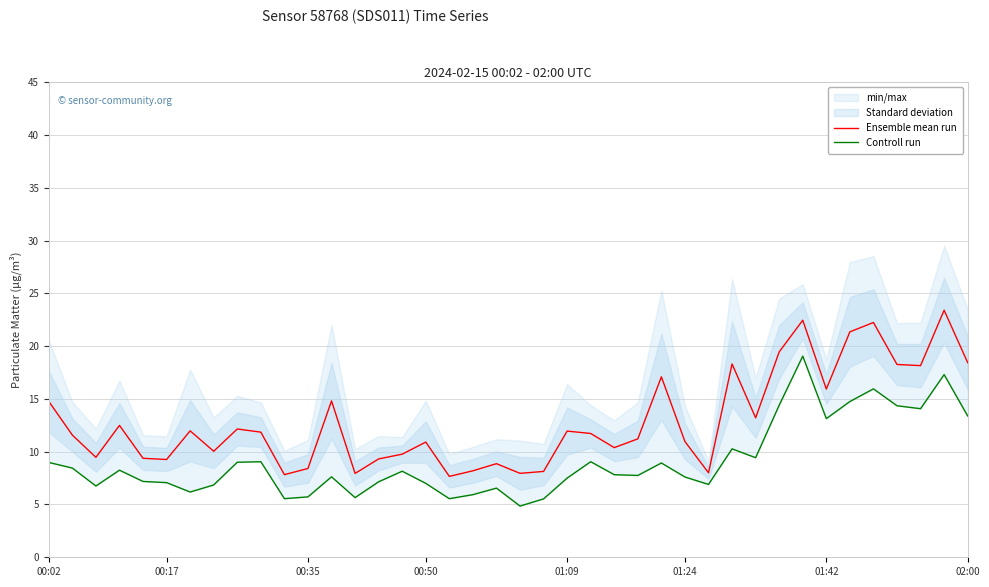

At 13, list the series in order from largest to smallest.

Ensemble mean run, Controll run